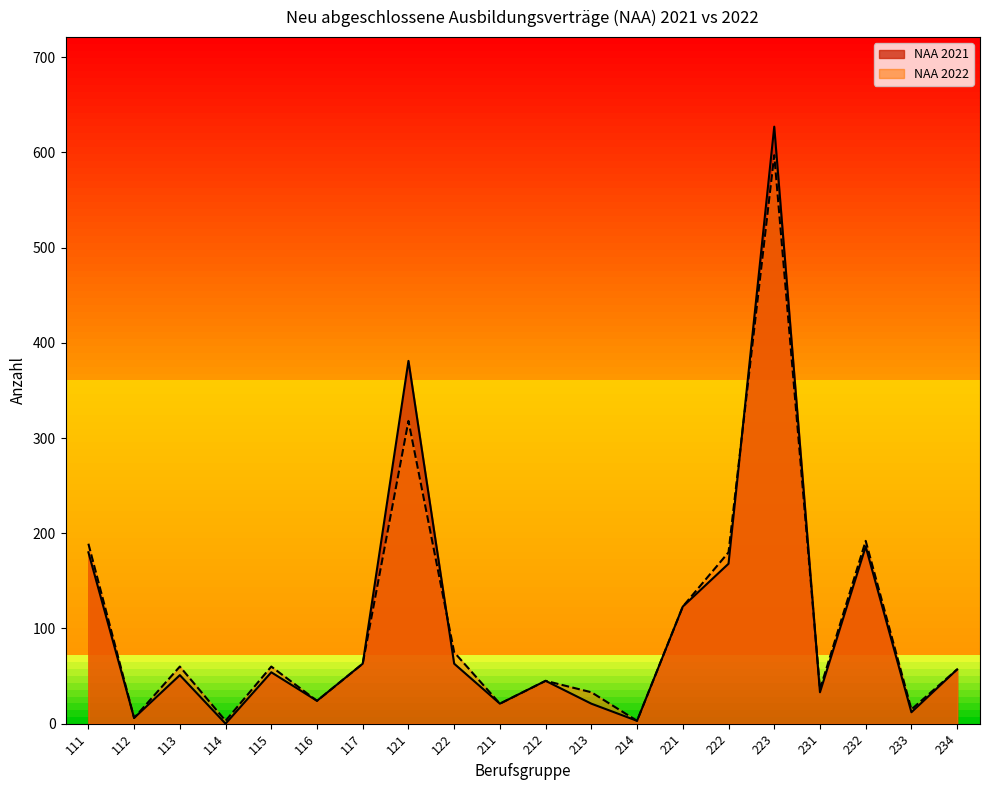

At how many categories does at least one series exceed 363?

2